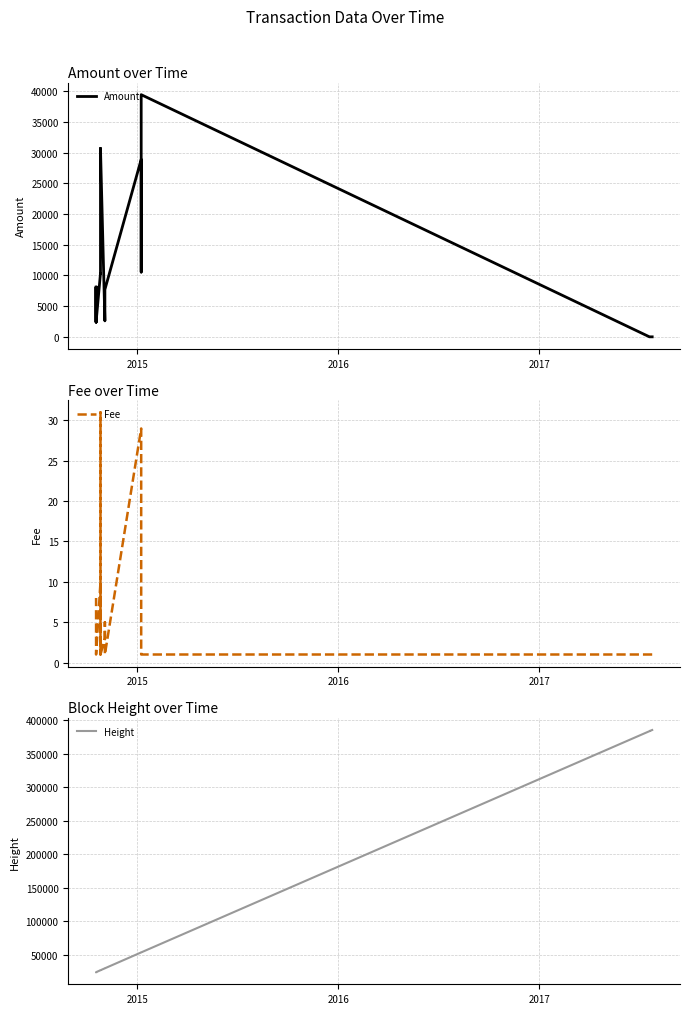

True or false: Amount has a value of 4099 at 15.

False